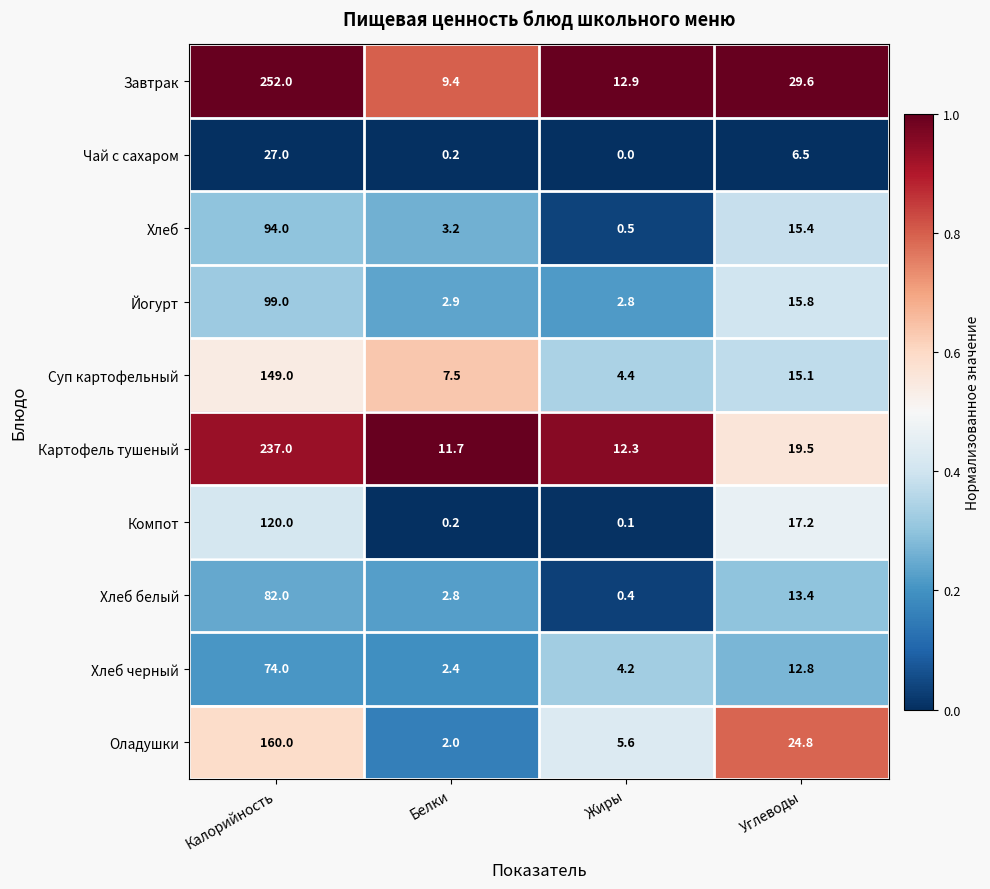

What is the spread (max minus min) of values at Жиры?

12.9